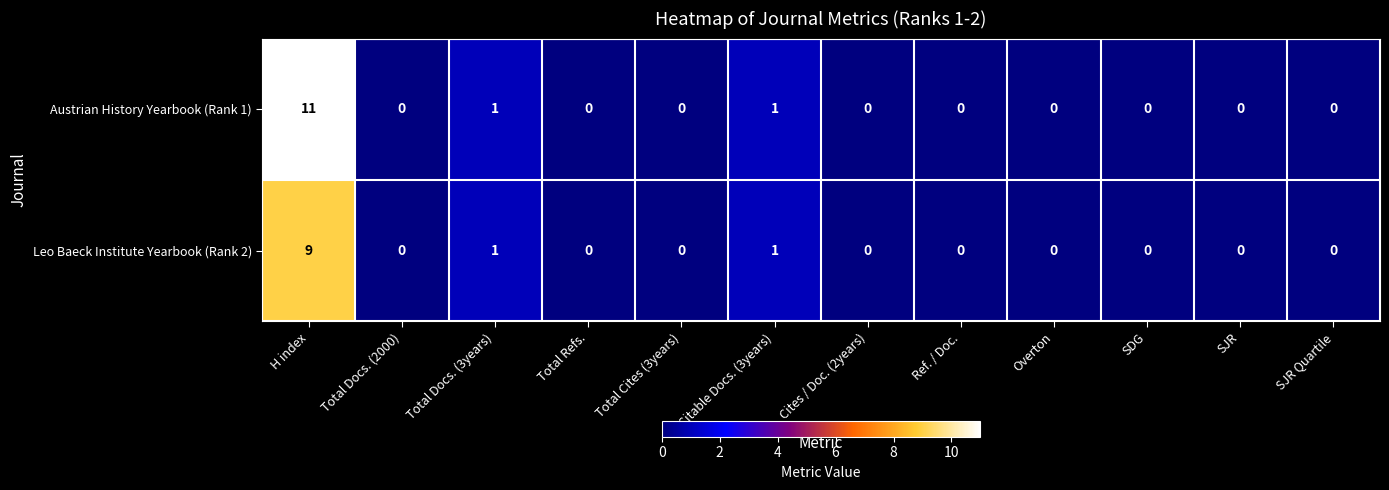

The value of Austrian History Yearbook (Rank 1) at Total Docs. (2000) is 0. True or false?

True